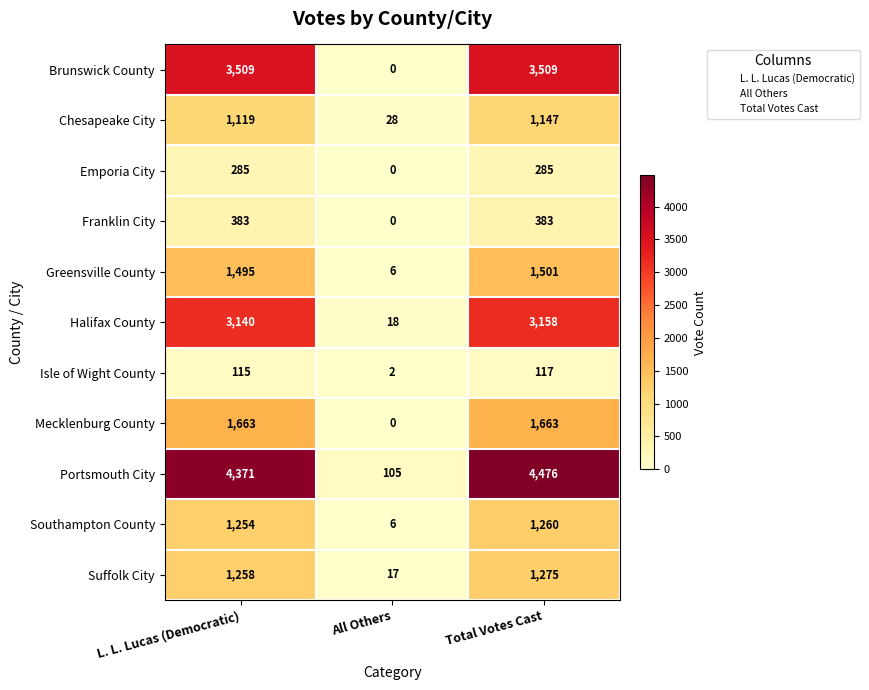

What is the greatest value displayed?

4476